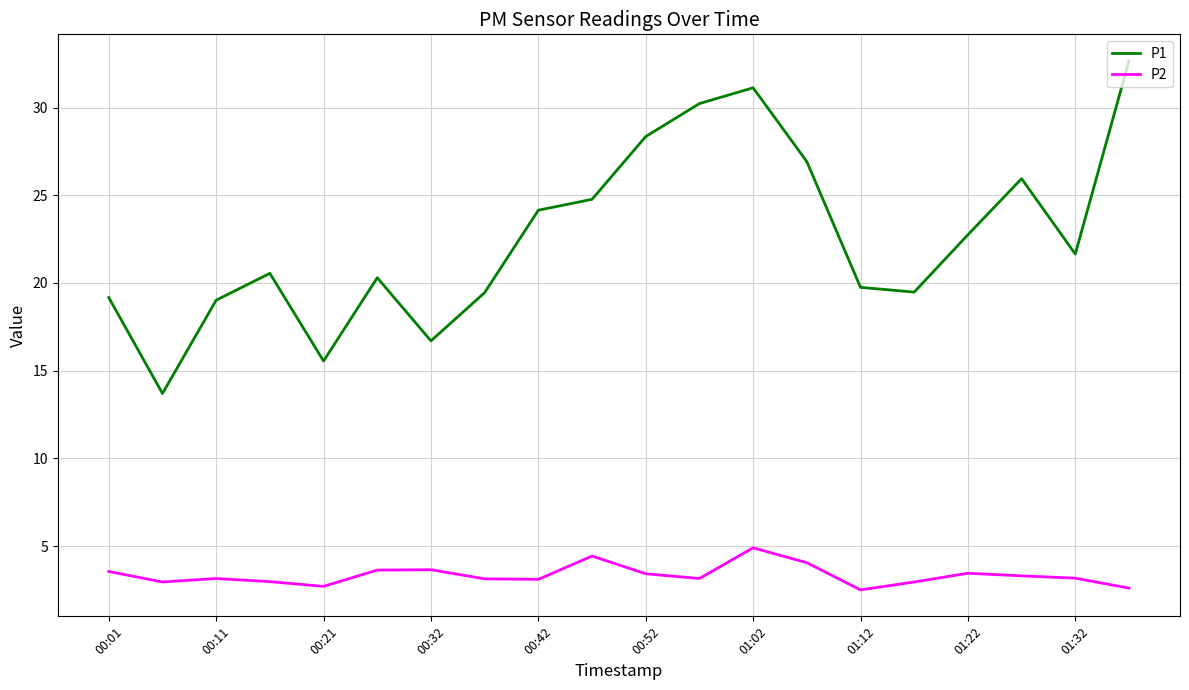

Which series has the largest range (max minus min)?

P1